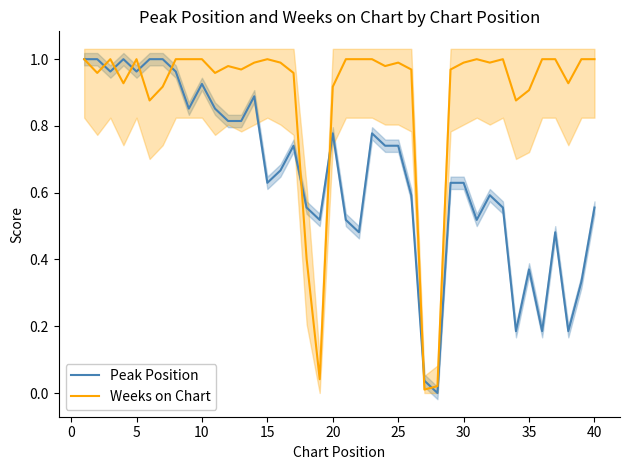

The Peak Position series shows 0.2 at 35. True or false?

False